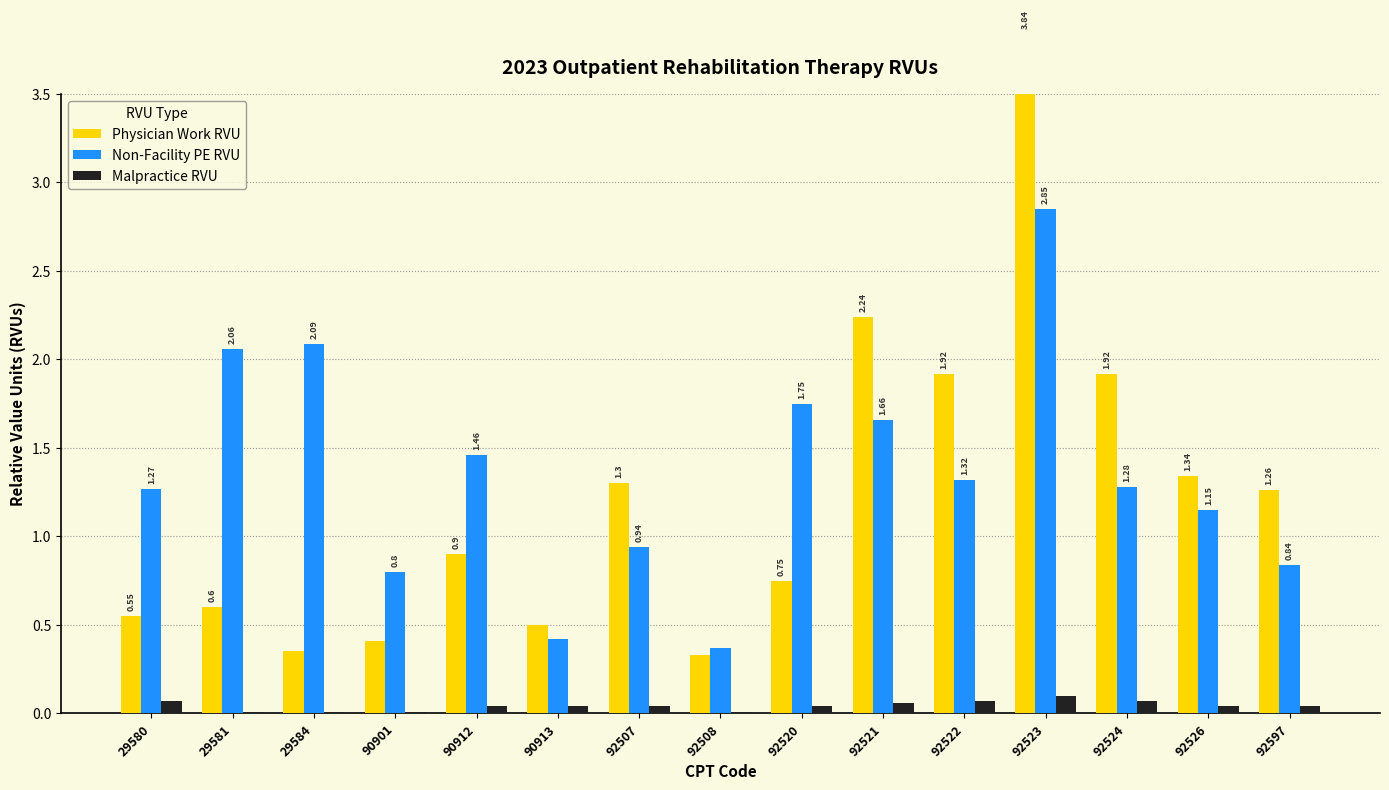

What is the greatest value displayed?

3.8